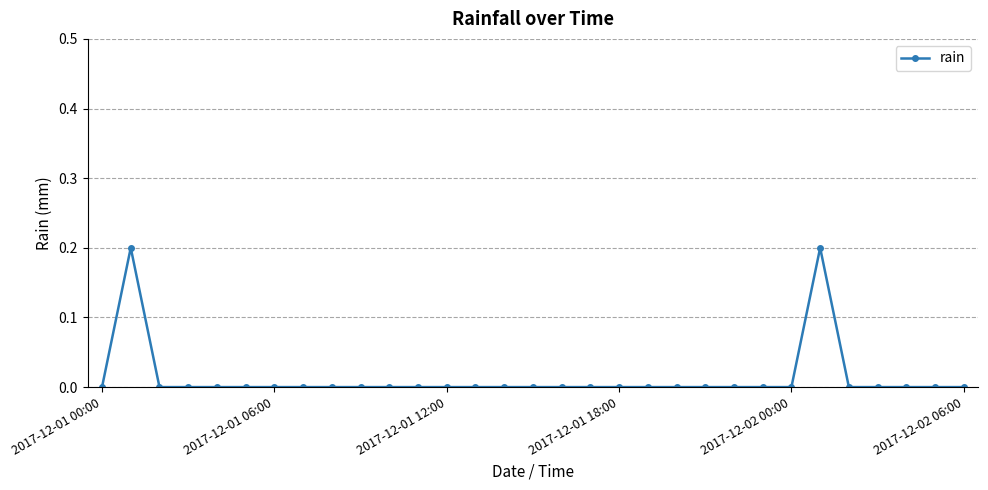

What is the sum of all values?

0.4